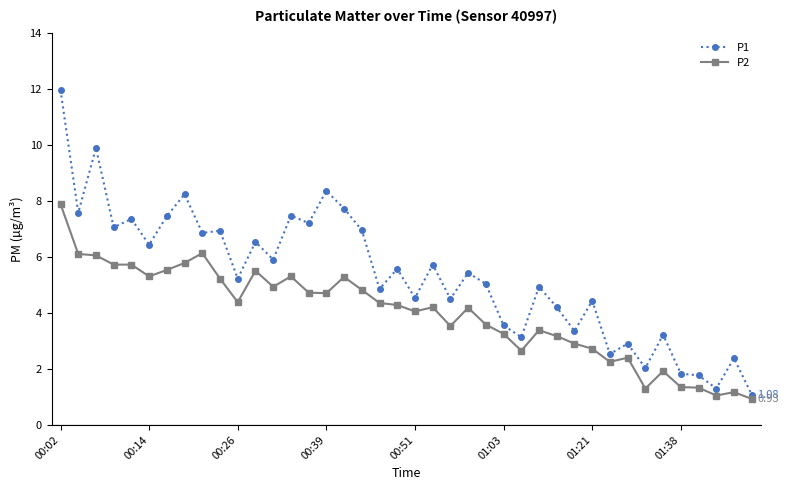

What is the sum of all P1 values?

213.3